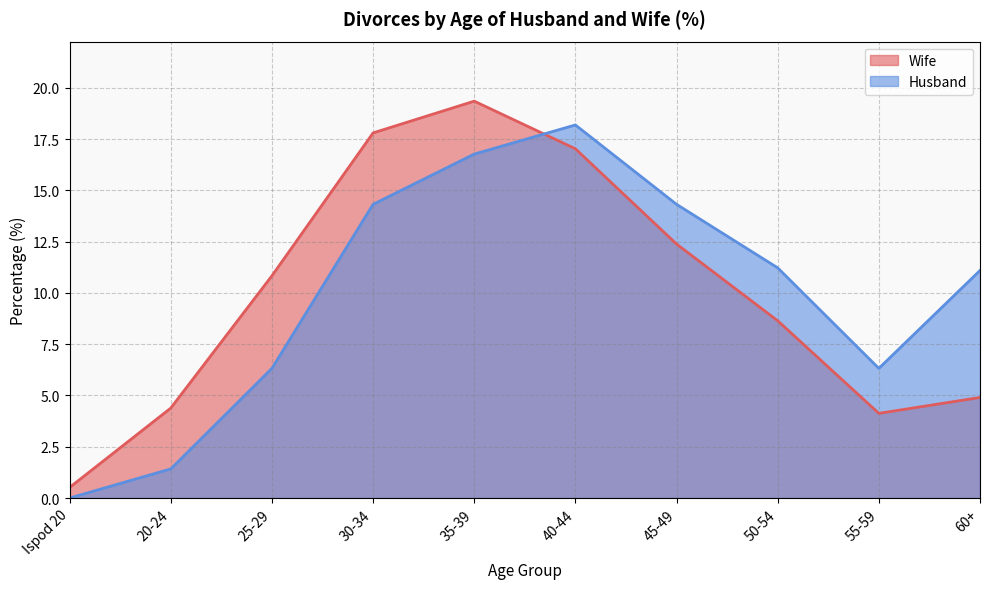

The Husband series shows 19.4 at 45-49. True or false?

False